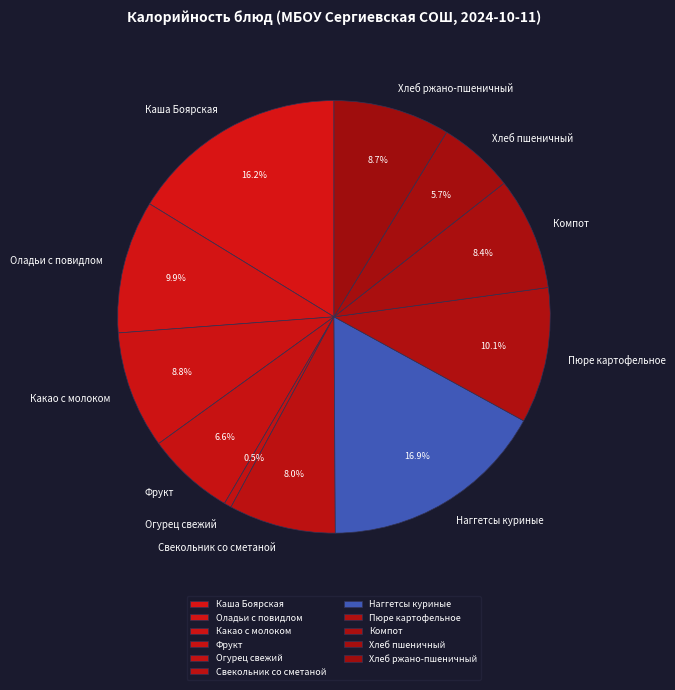

What percentage is the Какао с молоком slice, to the nearest percent?

9%